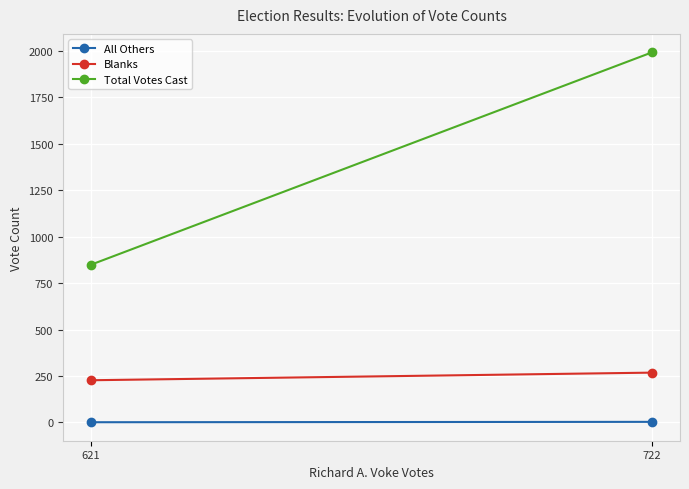

Where is Blanks nearest to the value 247?

621